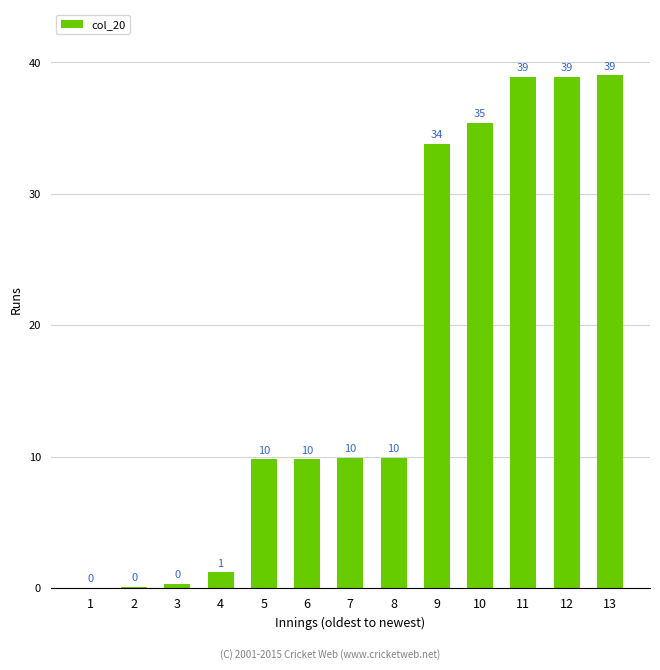

Reading left to right, what are all the values shown in this chart?

0.0	0.1	0.3	1.2	9.8	9.8	9.9	9.9	33.8	35.4	38.9	38.9	39.0